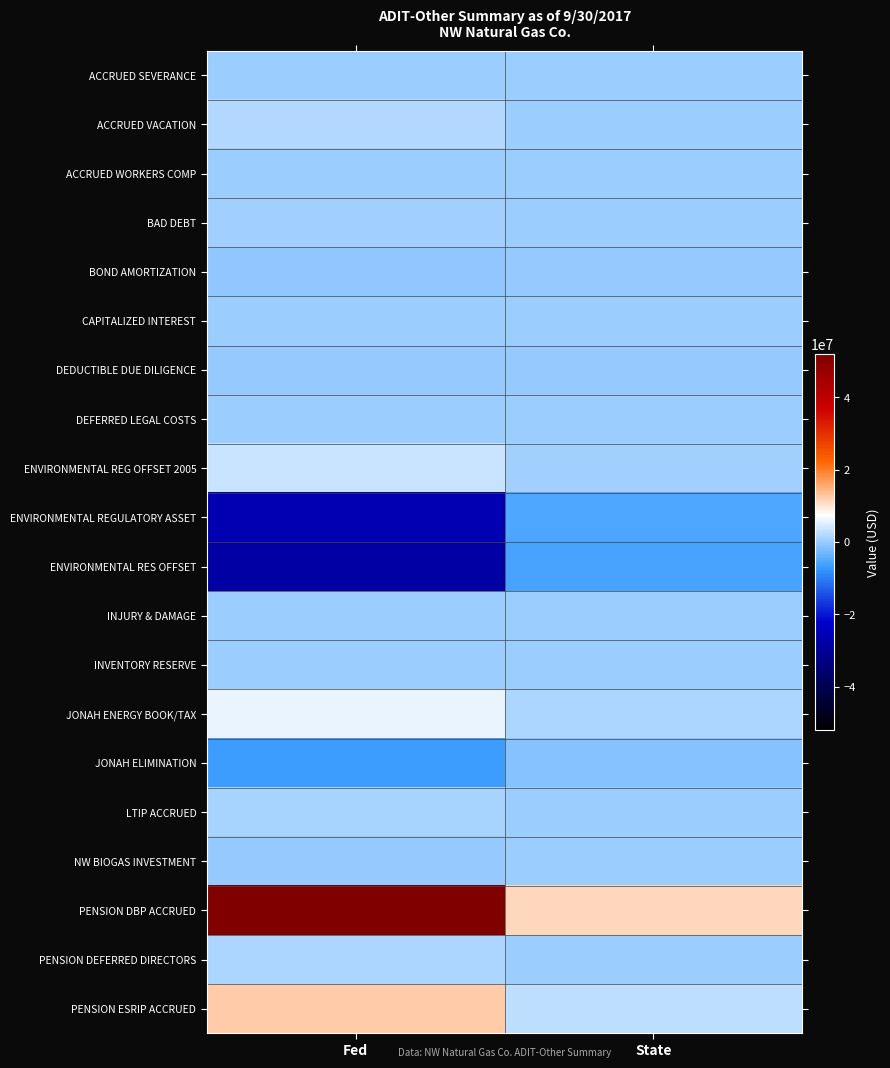

Reading left to right, extract all data points from this chart.

ACCRUED SEVERANCE: Fed=58087	State=12355
ACCRUED VACATION: Fed=1730483	State=368079
ACCRUED WORKERS COMP: Fed=9879	State=2101
BAD DEBT: Fed=420307	State=89401
BOND AMORTIZATION: Fed=-805849	State=-171407
CAPITALIZED INTEREST: Fed=56048	State=11922
DEDUCTIBLE DUE DILIGENCE: Fed=-113577	State=-24158
DEFERRED LEGAL COSTS: Fed=0	State=0
ENVIRONMENTAL REG OFFSET 2005: Fed=3477927	State=739766
ENVIRONMENTAL REGULATORY ASSET: Fed=-25813153	State=-5490543
ENVIRONMENTAL RES OFFSET: Fed=-27778046	State=-5908482
INJURY & DAMAGE: Fed=171770	State=36536
INVENTORY RESERVE: Fed=1283	State=273
JONAH ENERGY BOOK/TAX: Fed=6021367	State=1280765
JONAH ELIMINATION: Fed=-6613052	State=-1406618
LTIP ACCRUED: Fed=849911	State=180779
NW BIOGAS INVESTMENT: Fed=-5	State=16
PENSION DBP ACCRUED: Fed=52058931	State=11073106
PENSION DEFERRED DIRECTORS: Fed=1617946	State=344143
PENSION ESRIP ACCRUED: Fed=12582486	State=2676336